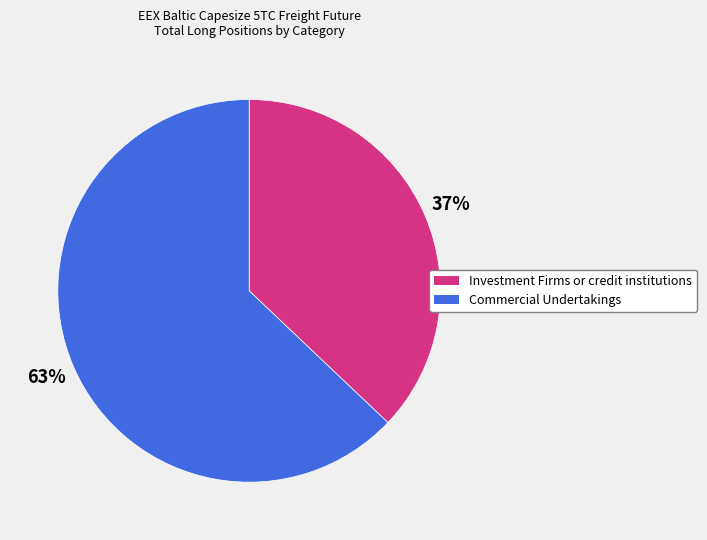

To the nearest percent, what percentage of the pie is Commercial Undertakings?

63%